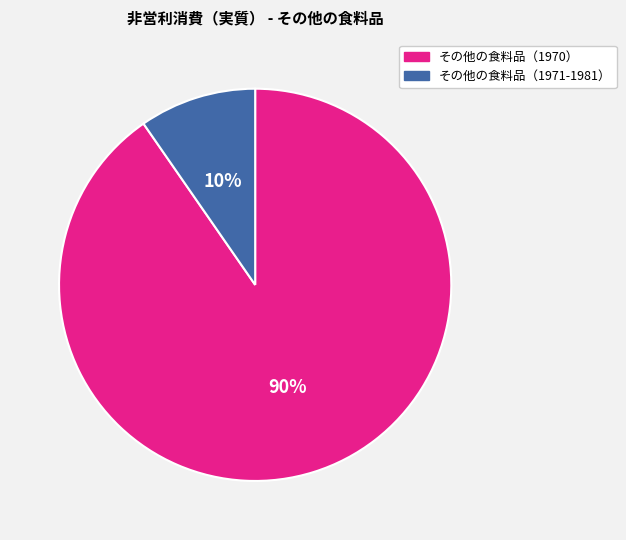

Between その他の食料品（1971-1981） and その他の食料品（1970）, which is larger?

その他の食料品（1970）